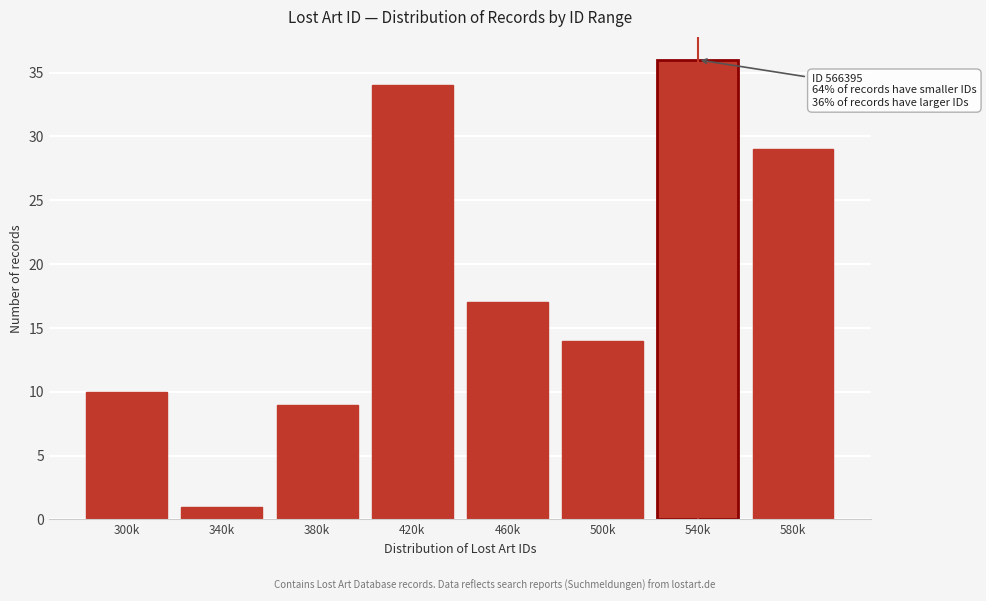

Reading left to right, list all the values displayed in this chart.

300k=10	340k=1	380k=9	420k=34	460k=17	500k=14	540k=36	580k=29